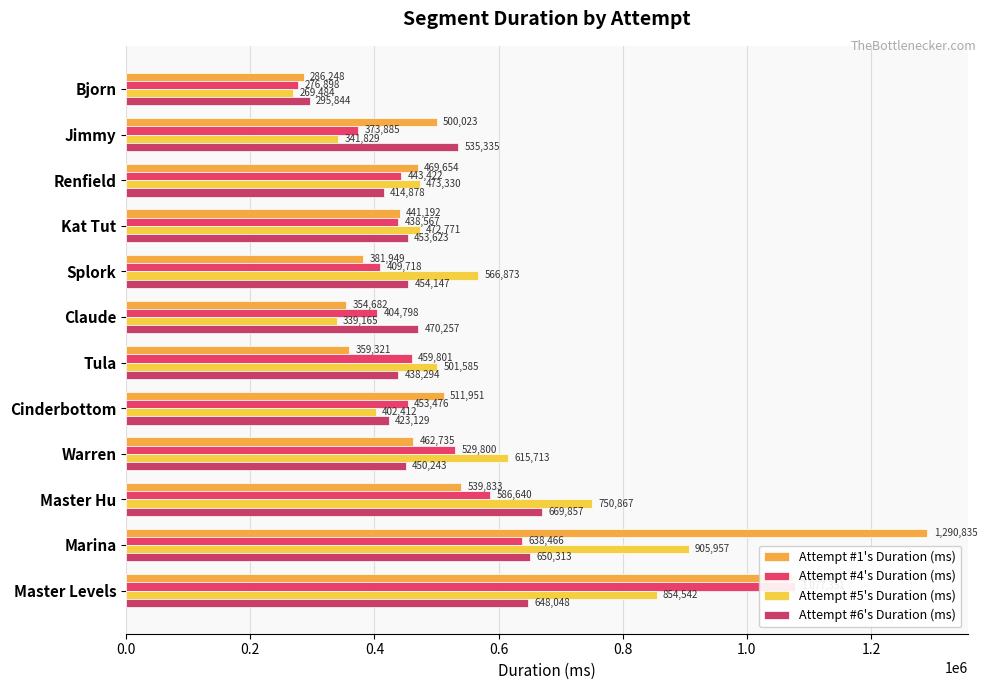

What are all the series names shown in the legend?

Attempt #1's Duration (ms), Attempt #4's Duration (ms), Attempt #5's Duration (ms), Attempt #6's Duration (ms)